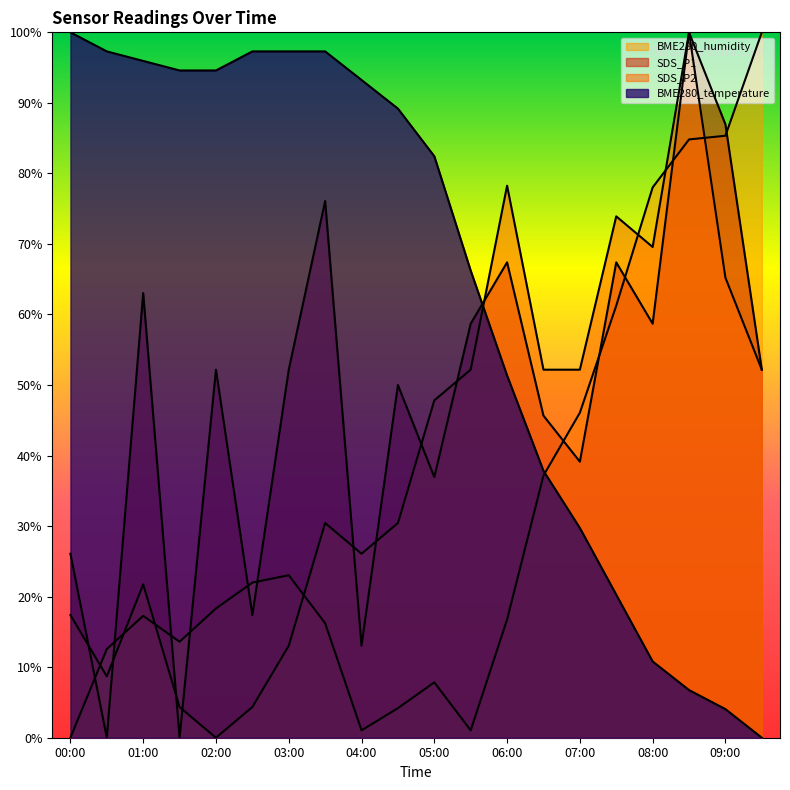

Which series ends up on top after the final intersection of SDS_P2 and SDS_P1?

SDS_P2